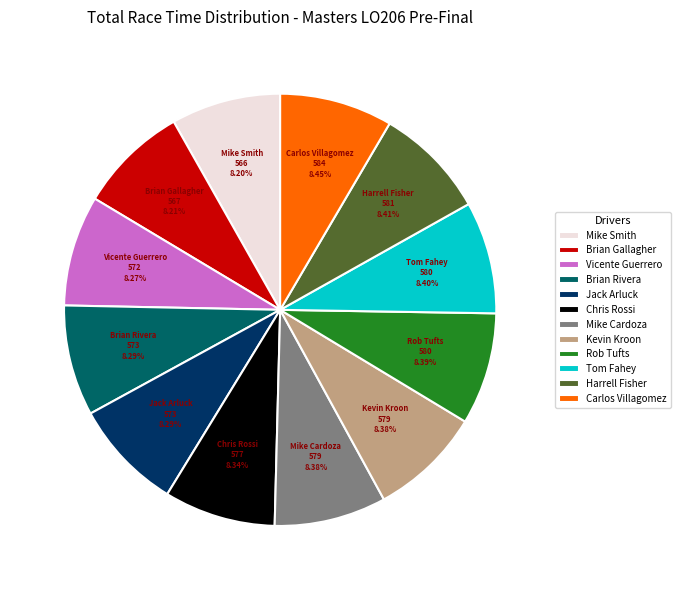

Does Harrell Fisher represent more than half of the total?

No